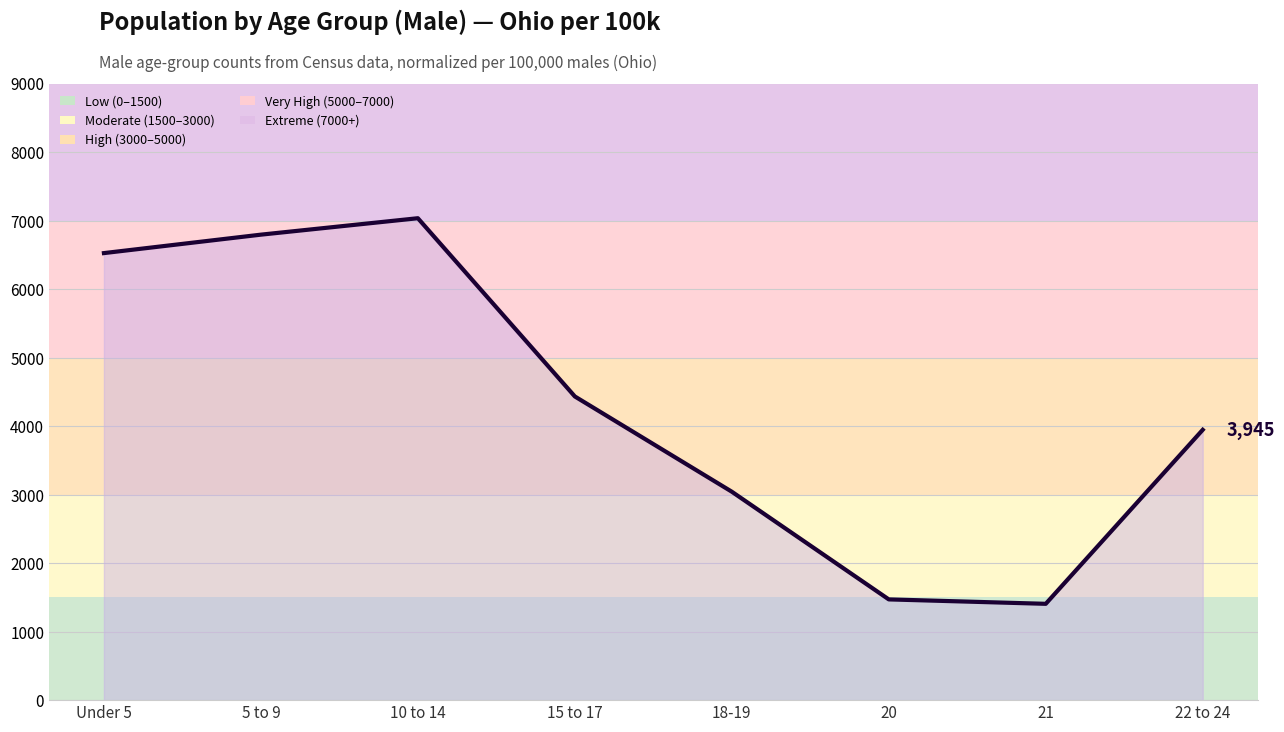

The value at 21 is 1405.8. True or false?

True